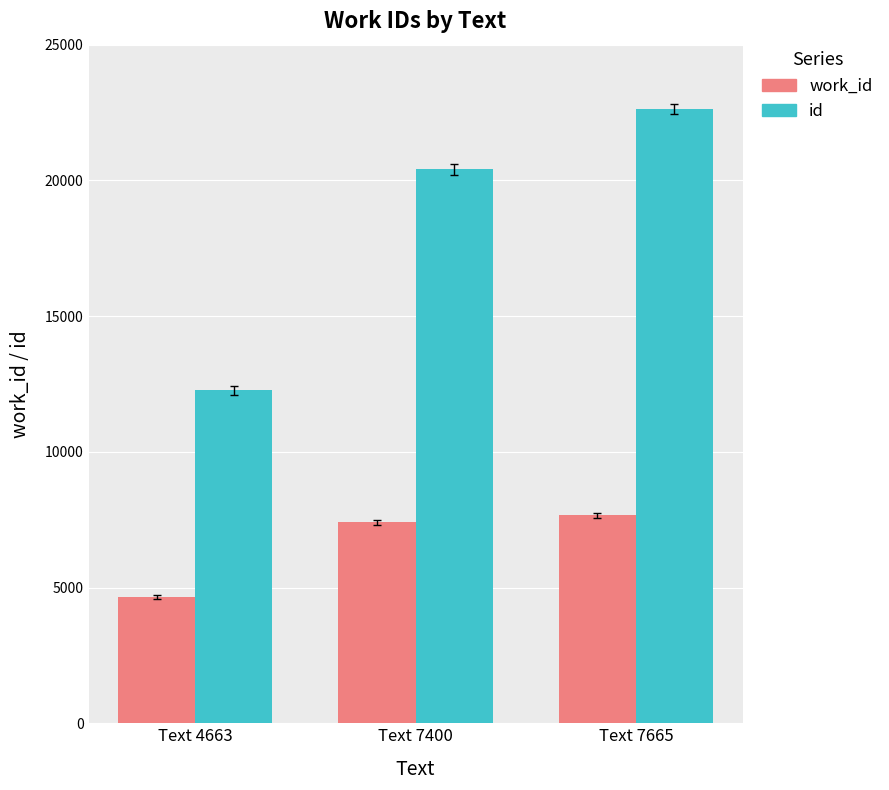

Reading left to right, extract all data points from this chart.

work_id: 4663	7400	7665
id: 12261	20413	22640